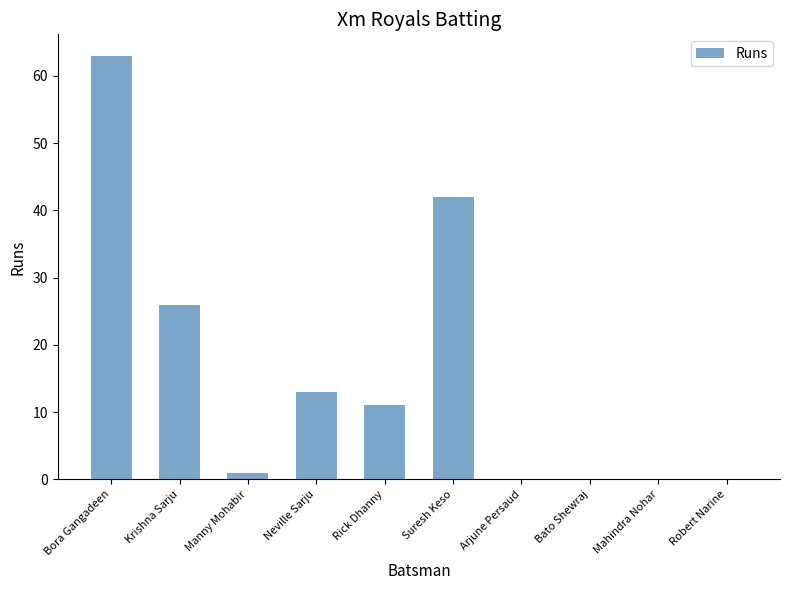

Which has a higher value, Suresh Keso or Bora Gangadeen?

Bora Gangadeen